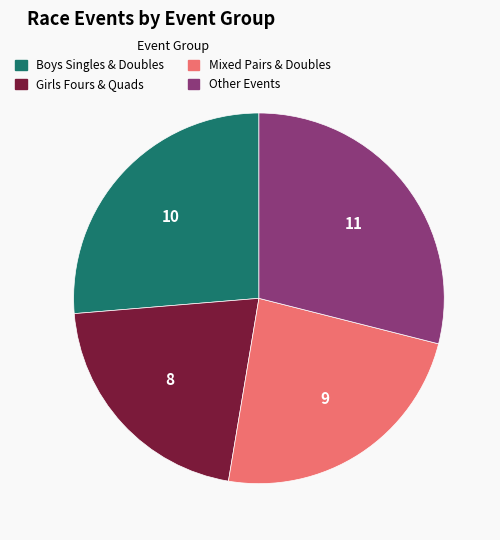

What is the ratio of the value at Other Events to the value at Mixed Pairs & Doubles?

1.2